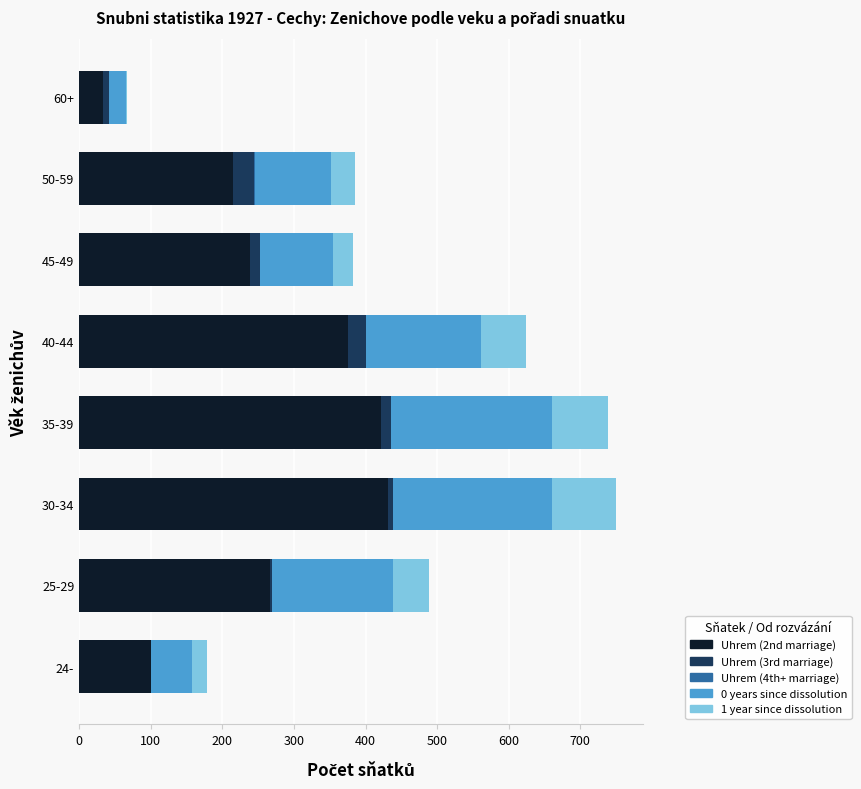

The Uhrem (2nd marriage) series shows 25 at 24-. True or false?

False